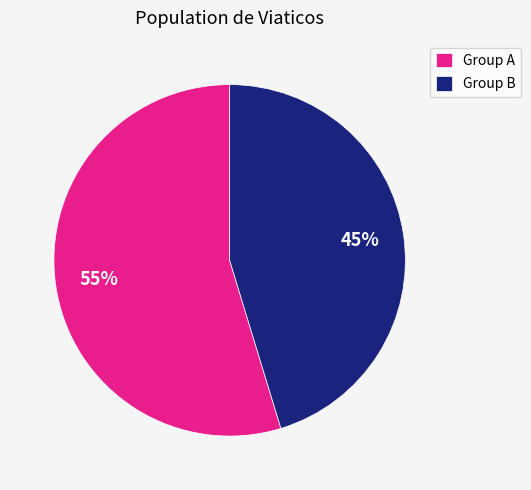

How many slices are in this pie chart?

2